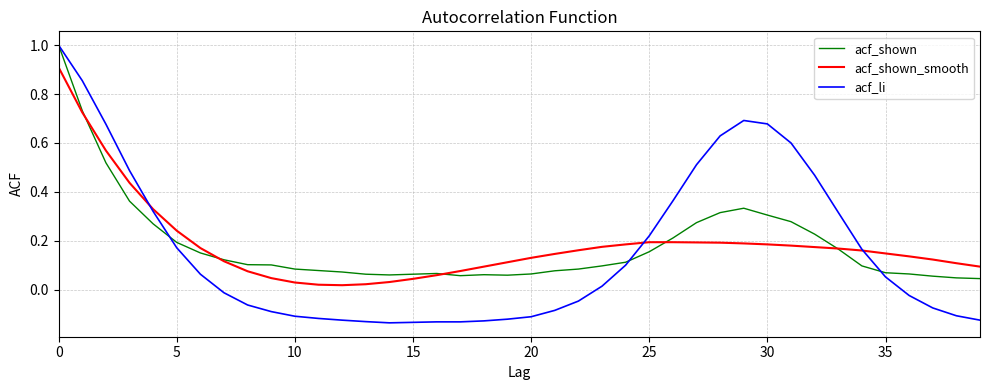

Which series has the widest spread of values?

acf_li